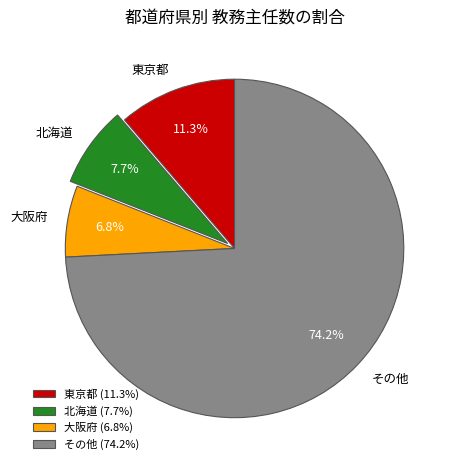

What is the total percentage of その他 and 東京都?

85.5%